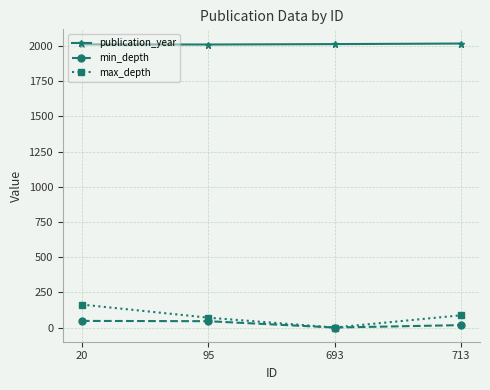

What is the maximum value shown in the chart?

2018